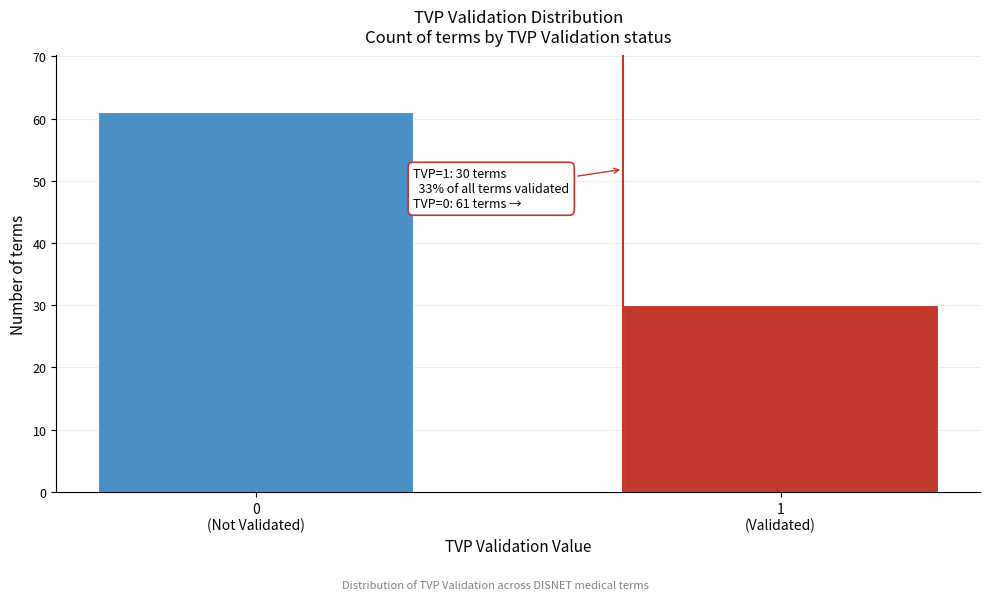

Reading left to right, transcribe all the data shown in this chart.

61	30